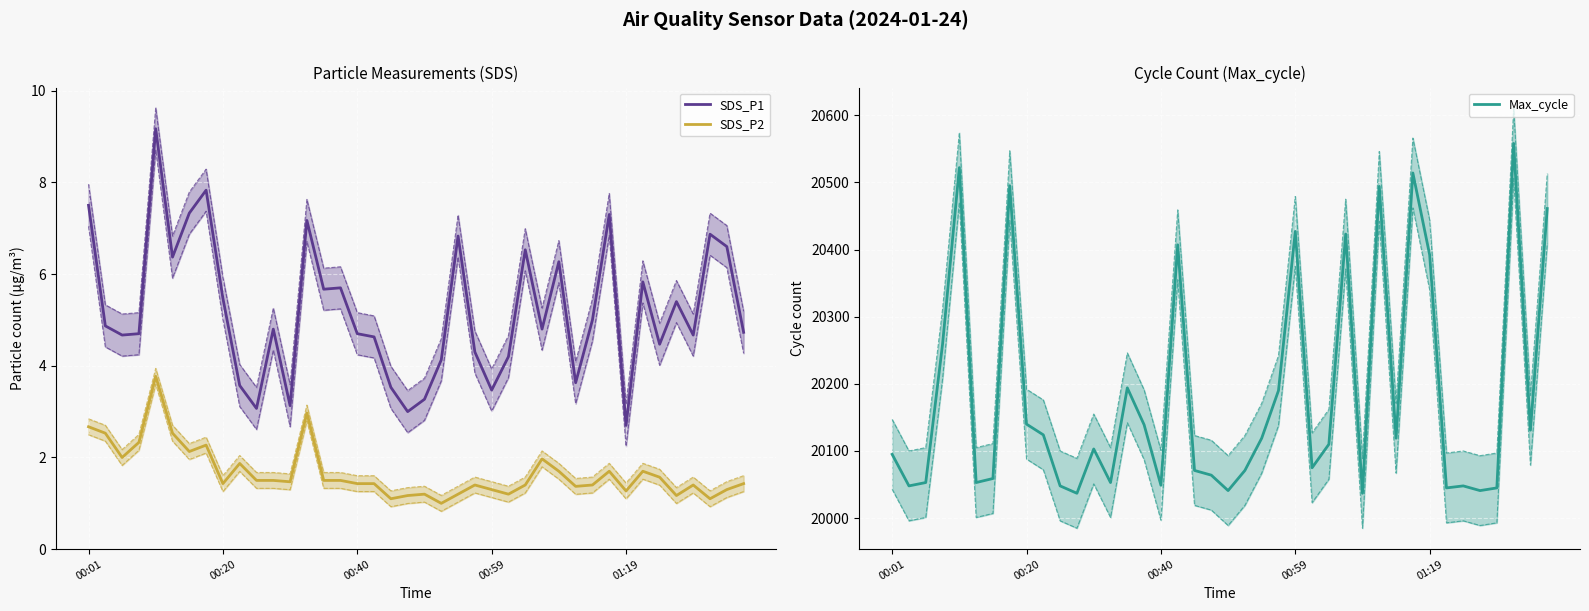

Between 38 and 25, which is larger?

38